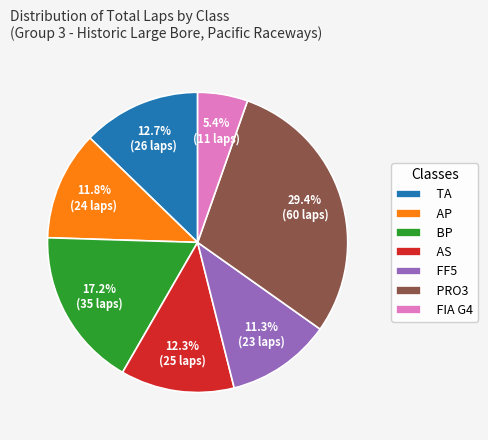

True or false: FIA G4 accounts for 1% of the total.

False